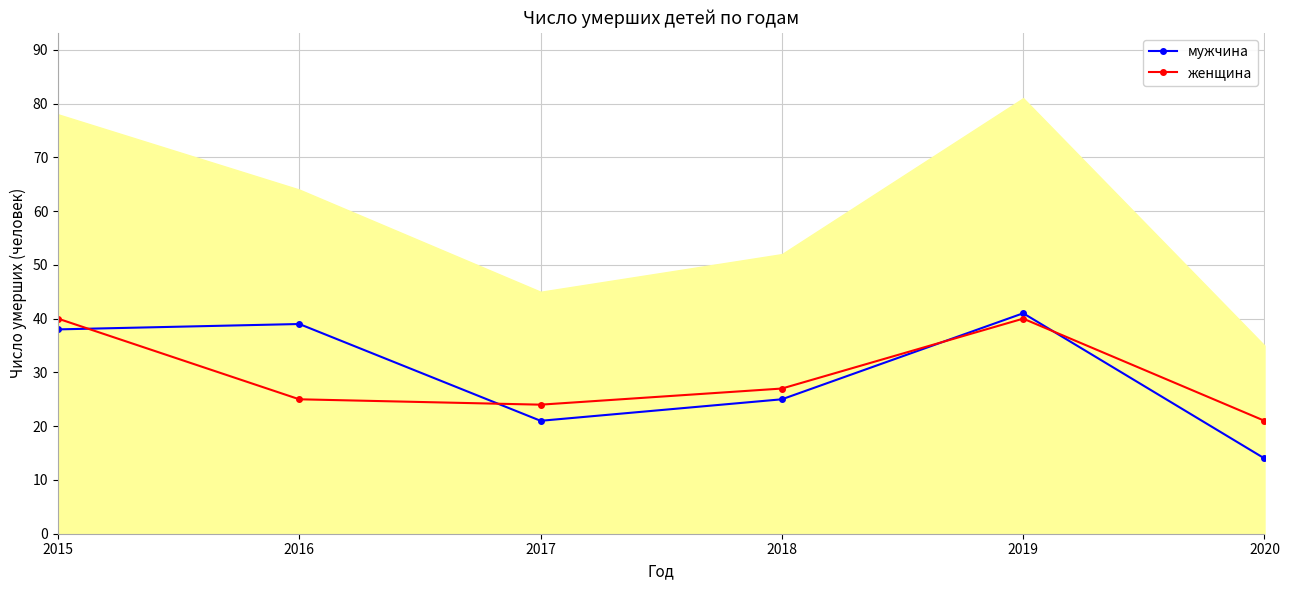

Where does the мужчина series first go above 38?

2016